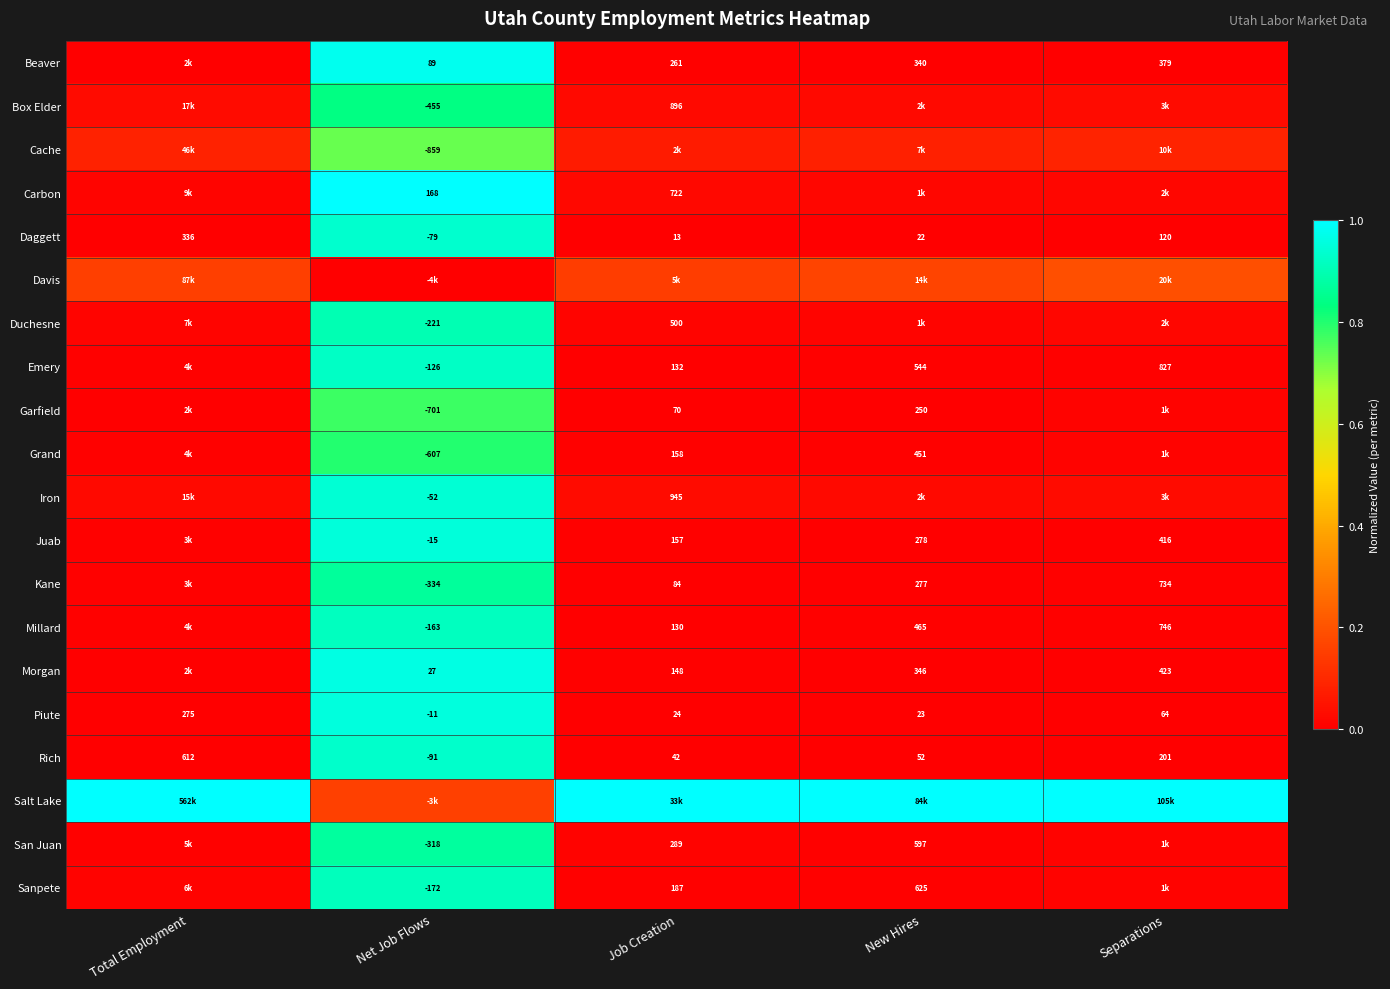

Between New Hires and Net Job Flows, which is larger?

Net Job Flows